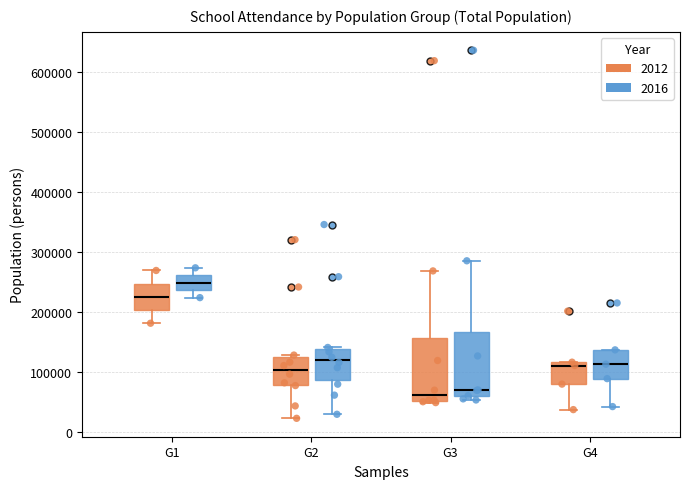

Where does the lower whisker of the box for G4 (2016) end on the y-axis? The values are not printed on the chart, so give them approximately, as read against the axis.

40000